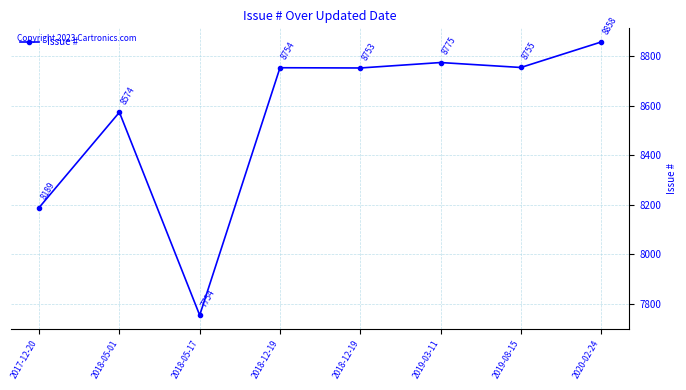

List the labels in order of value, smallest first.

2018-05-17, 2017-12-20, 2018-05-01, 2018-12-19, 2018-12-19, 2019-08-15, 2019-03-11, 2020-02-24